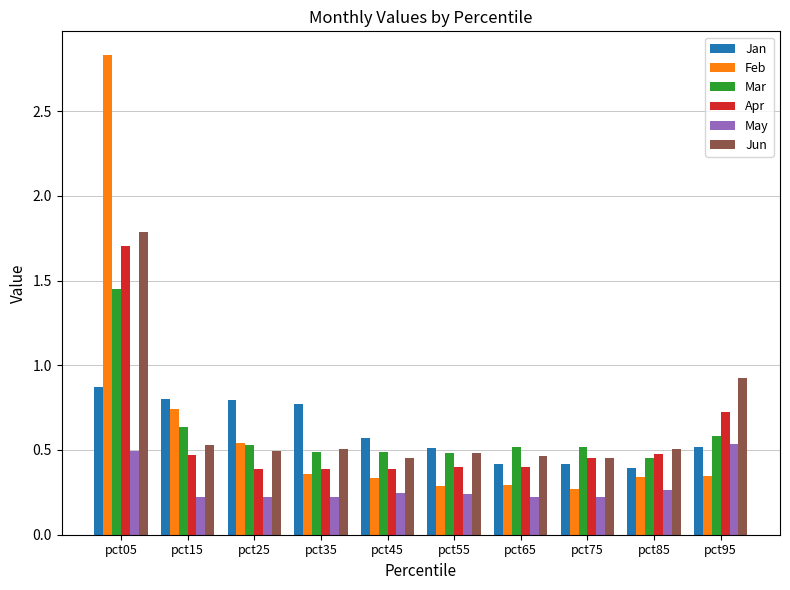

The Mar series shows 0.3 at pct95. True or false?

False